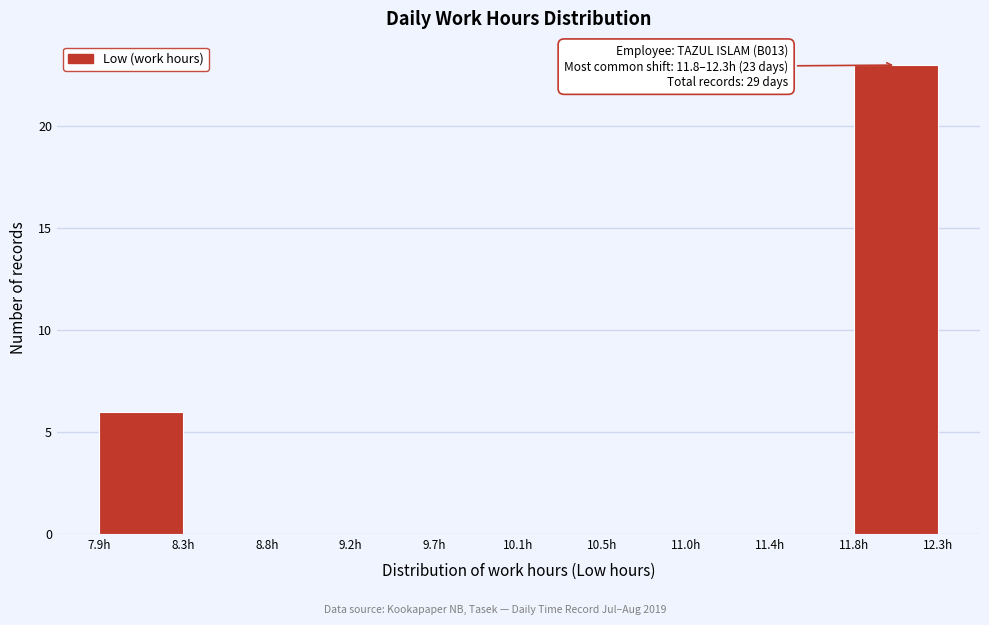

Which range on the x-axis has the tallest bar?

11.85 to 12.30